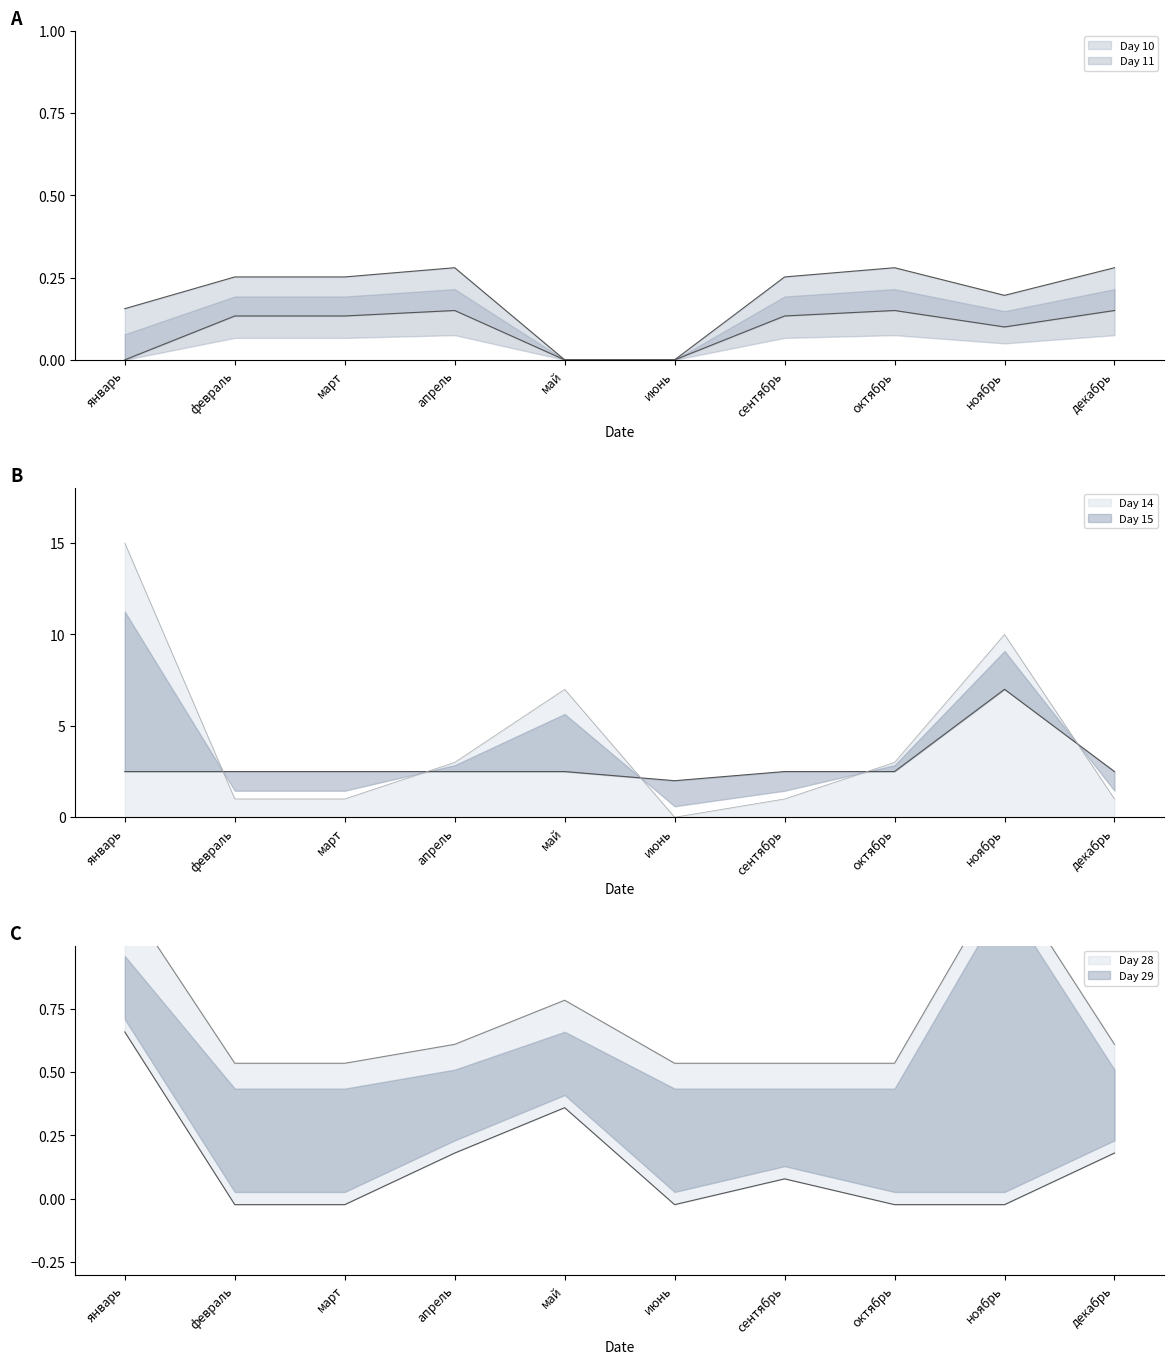

What is the maximum value for Day 14?

15